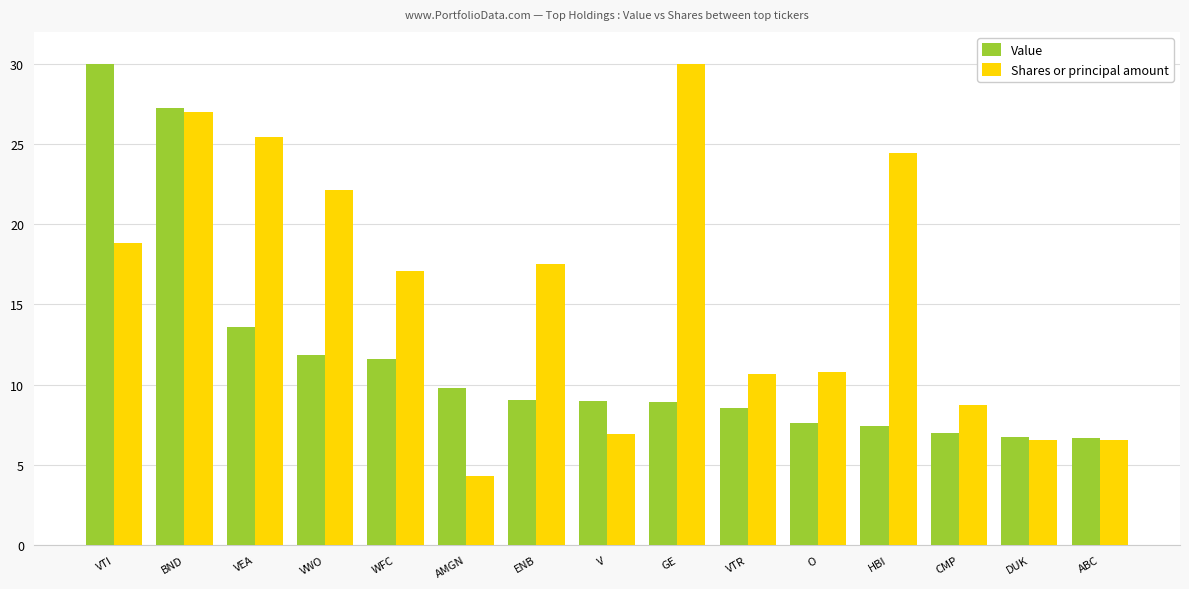

Is the value of Value at V greater than the value of Shares or principal amount at VWO?

No